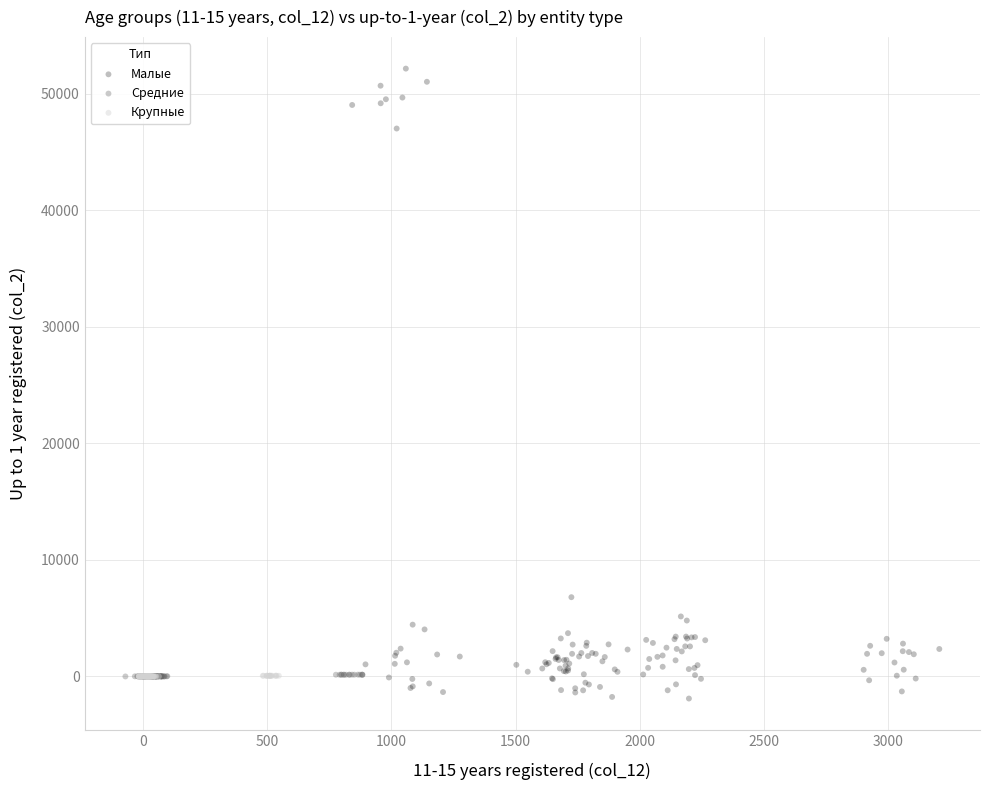

Which series has the largest Y range (max minus min)?

Малые